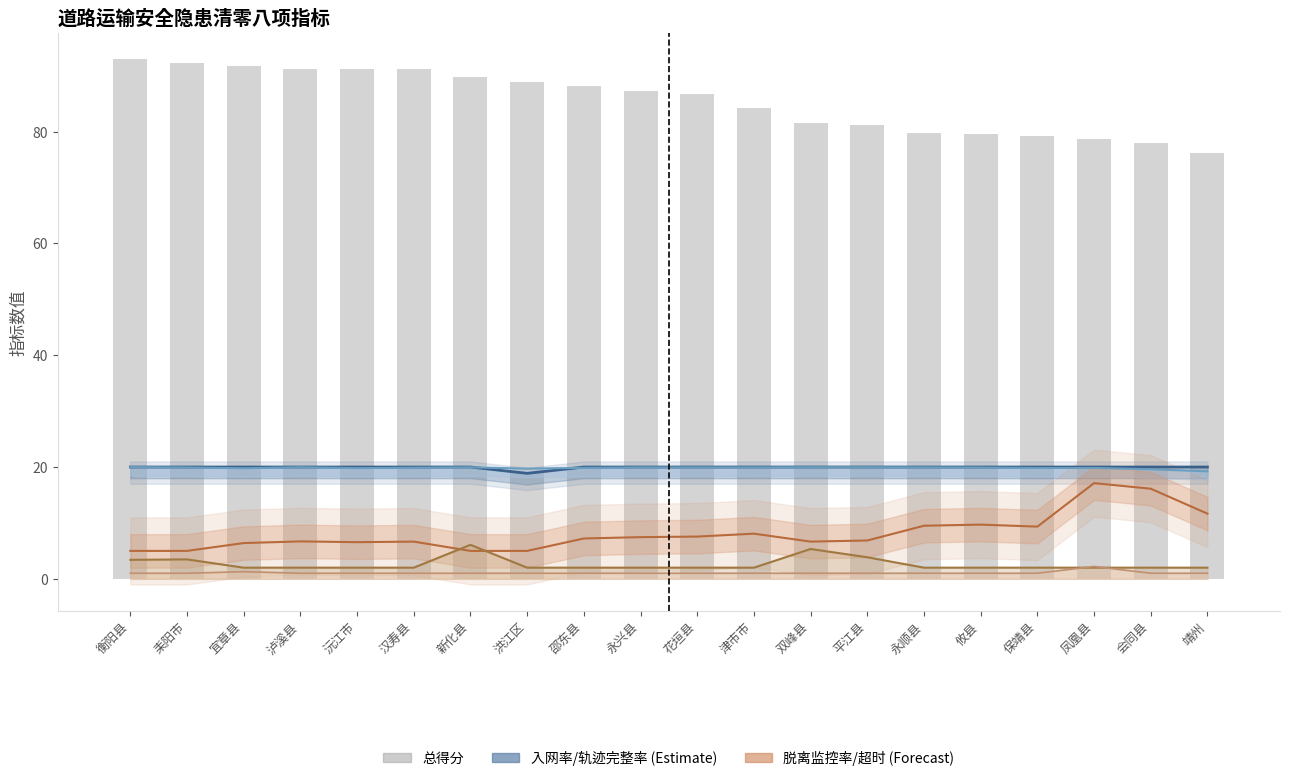

How many data points in 超时驾驶占比 are above 2?

5